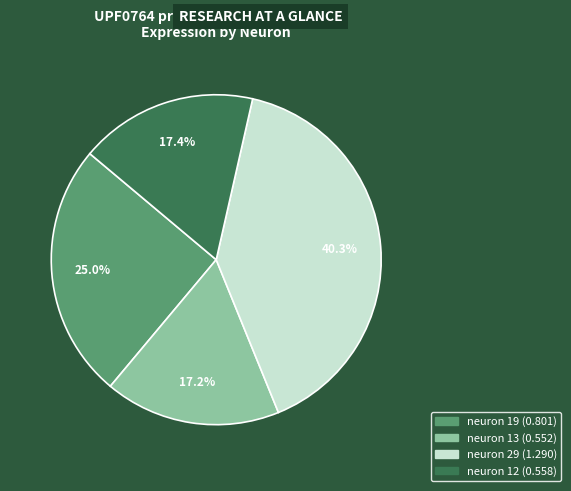

Which category has the biggest portion of the pie?

neuron 29